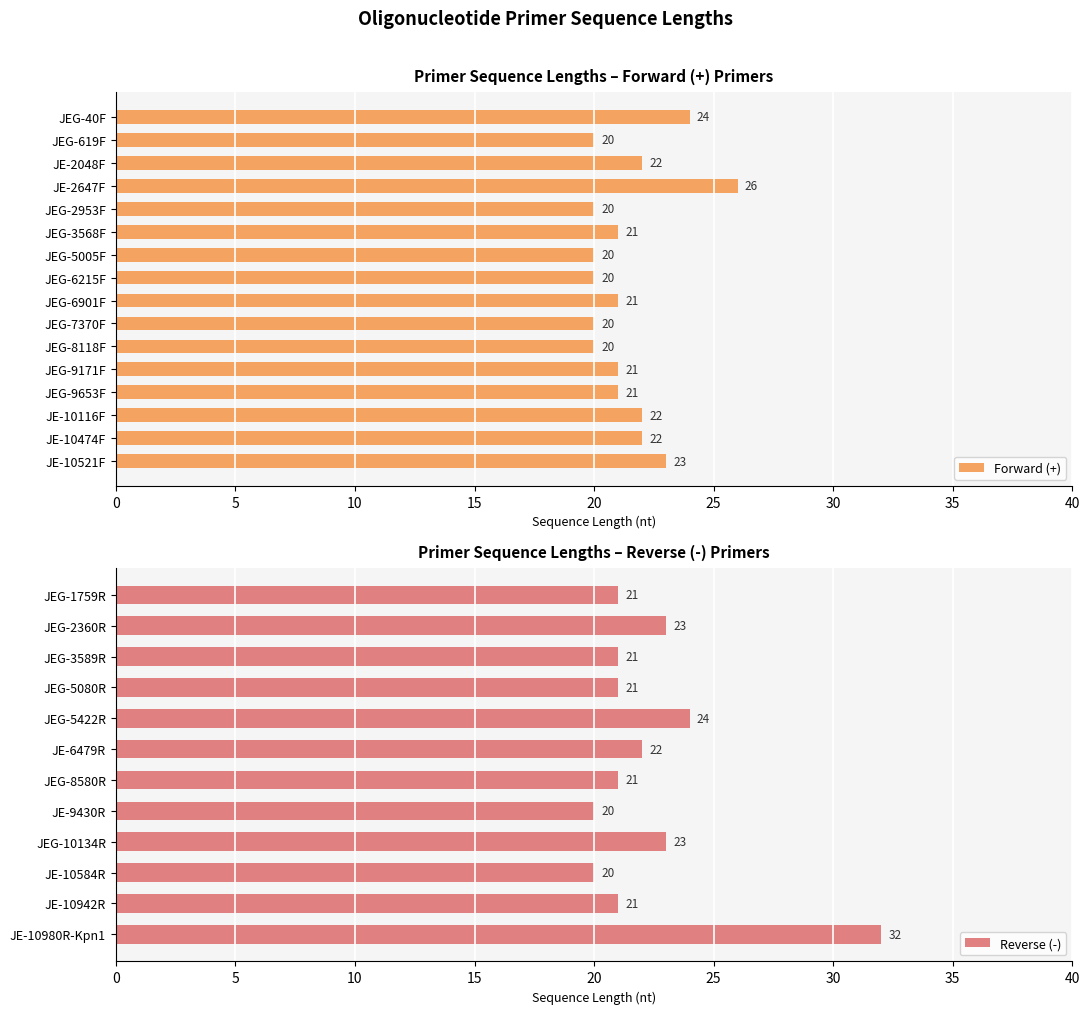

How many bars are there in total?

28